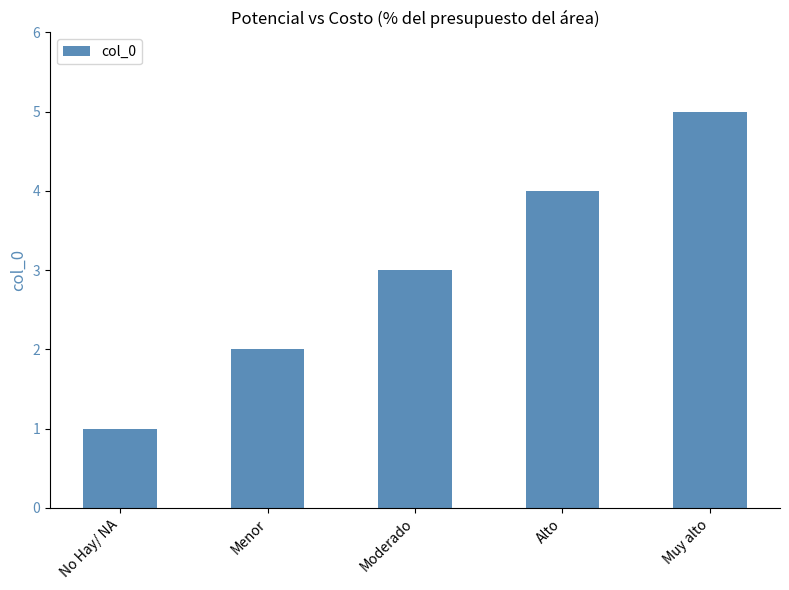

What is the label of the 3rd bar from the right?

Moderado